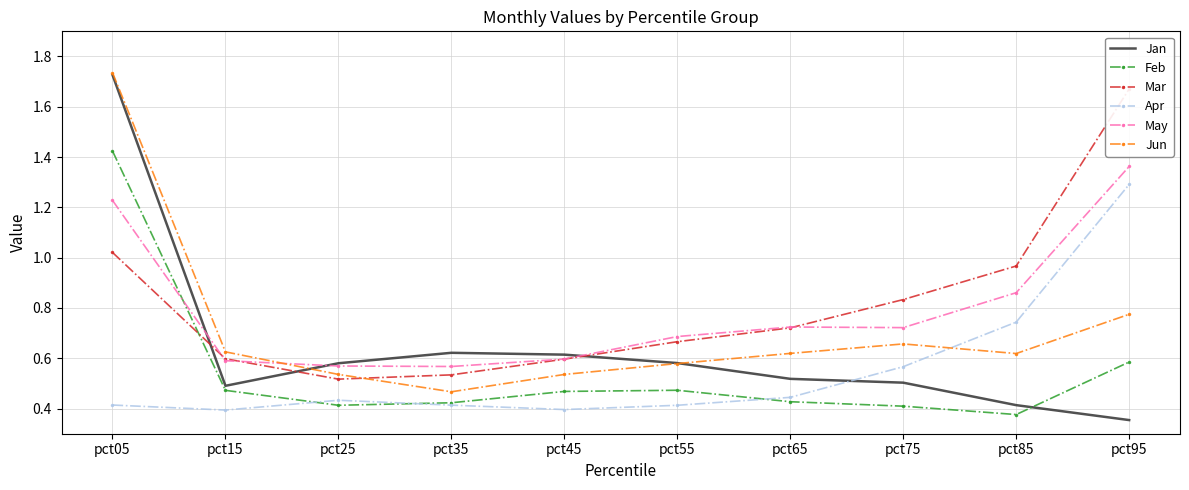

How many lines are shown in the chart?

6